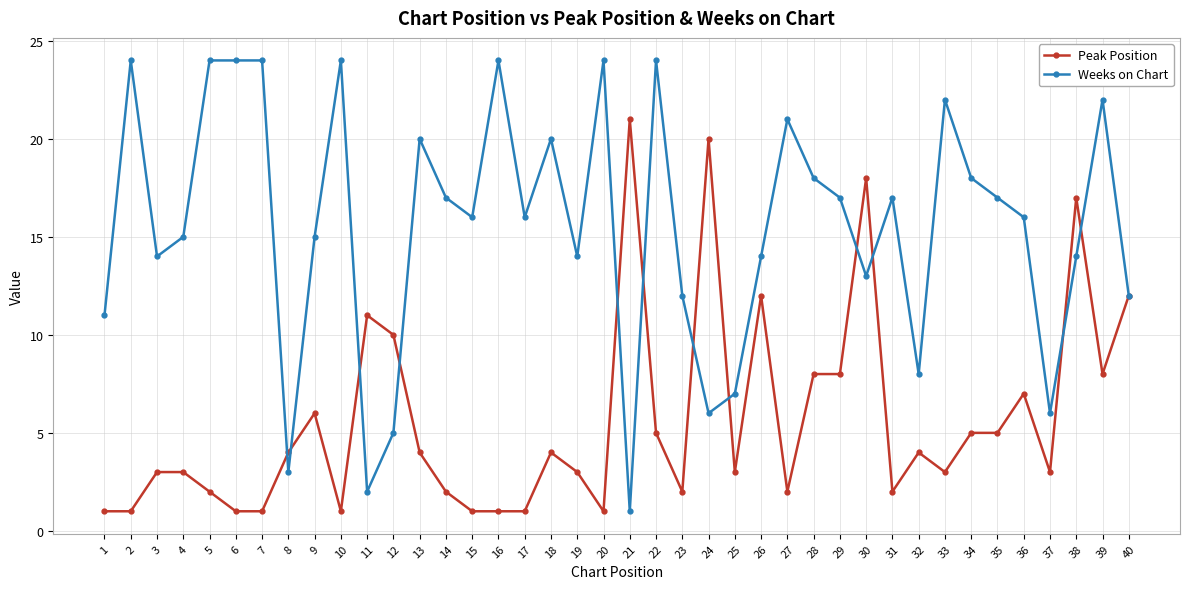

What is the difference between the highest and lowest values at 13?

16